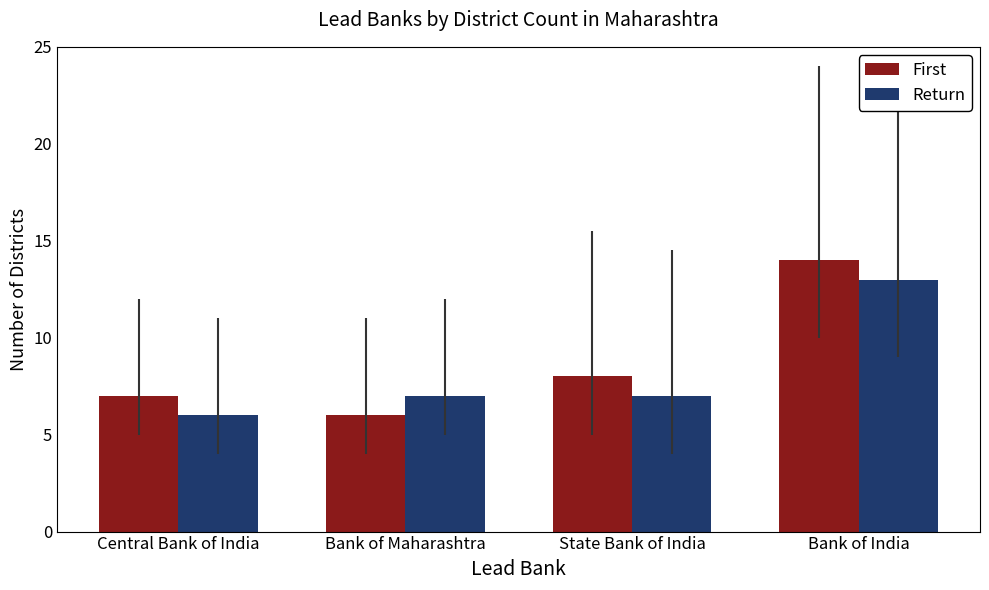

At which label does First reach its minimum?

Bank of Maharashtra